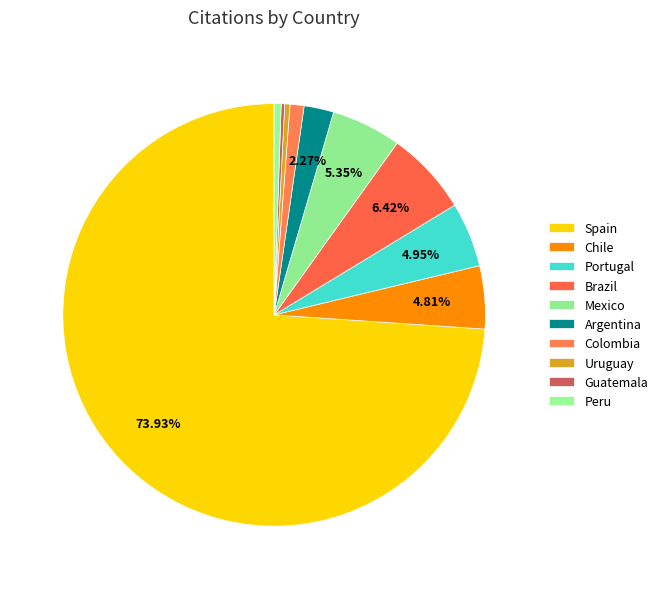

What is the change in value from Brazil to Argentina?

-31